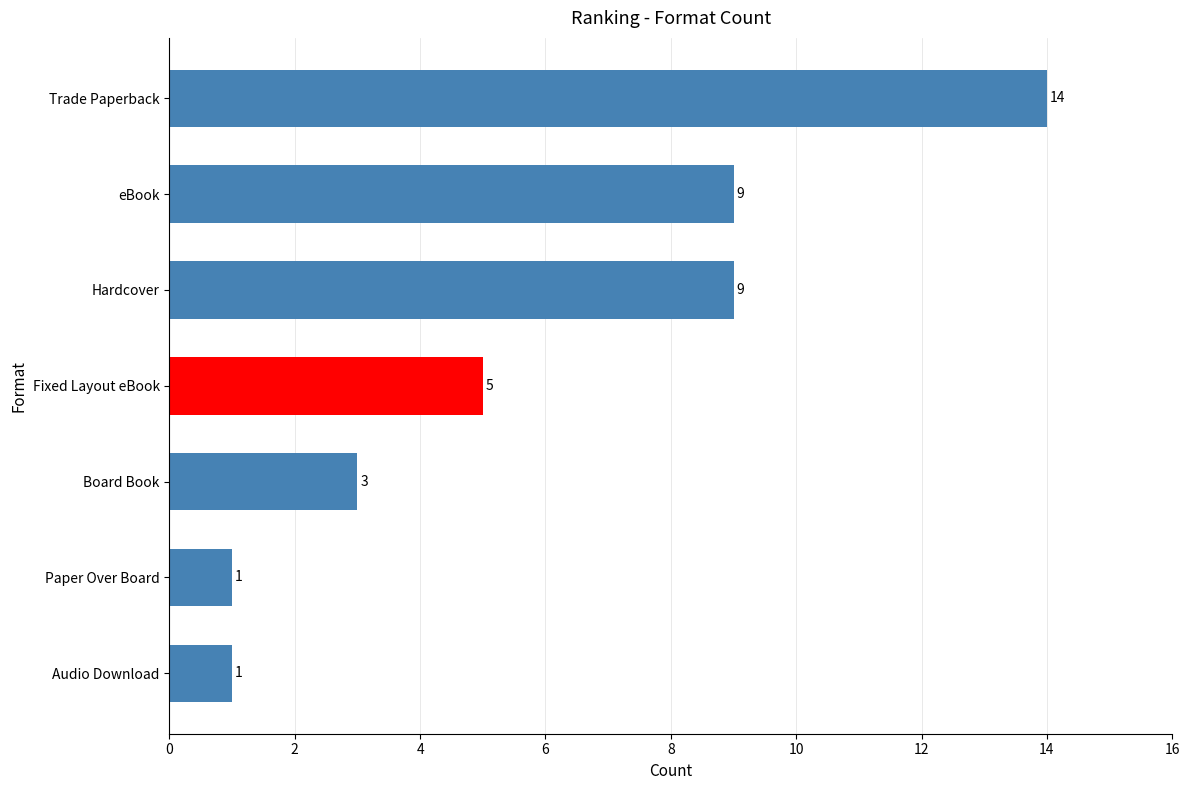

How many values are between 1 and 9?

6